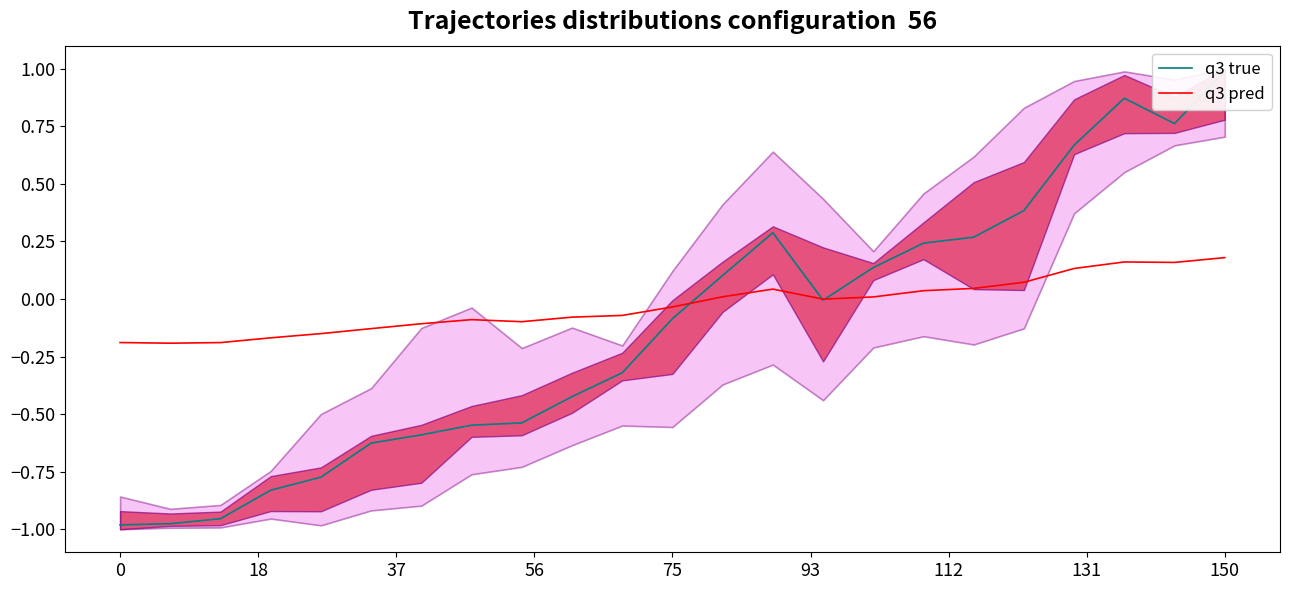

How many lines are shown in the chart?

2